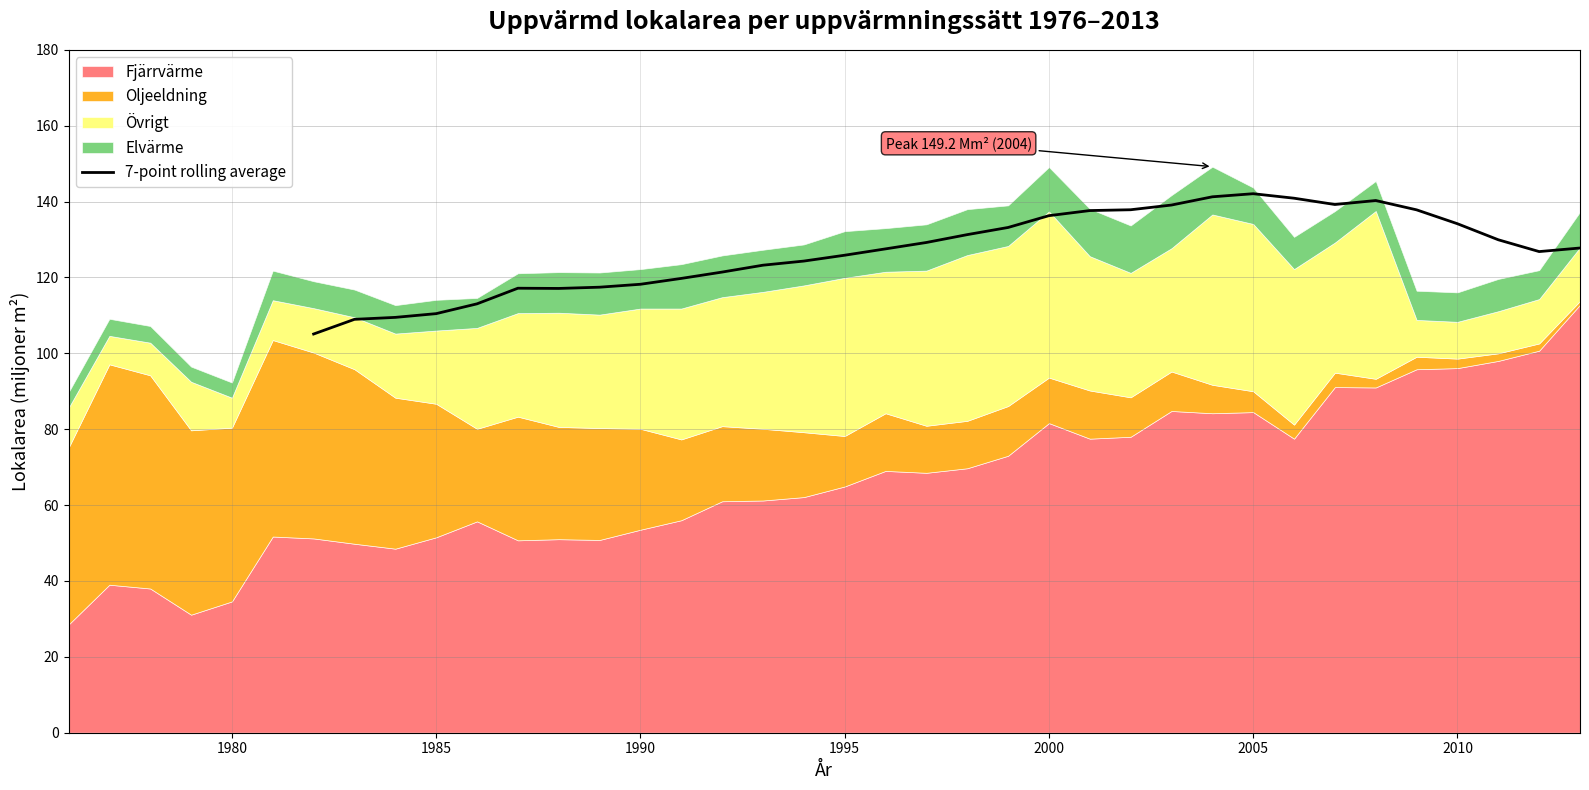

What is the minimum value for 7-point rolling average?

105.1